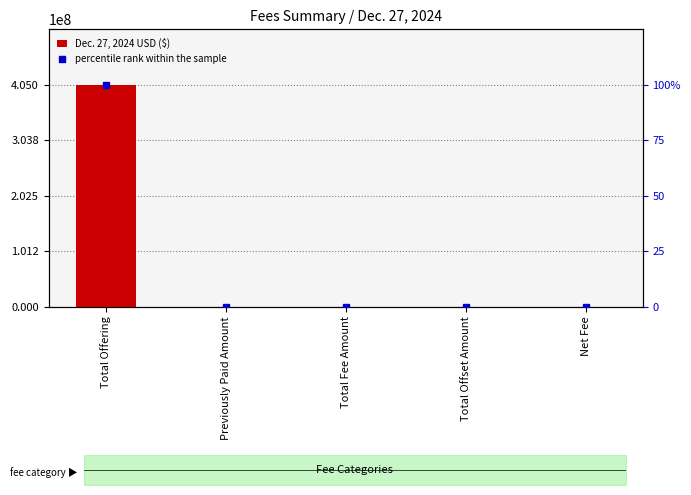

List the series in order of their overall mean, lowest first.

percentile rank within the sample, Dec. 27, 2024 USD ($)